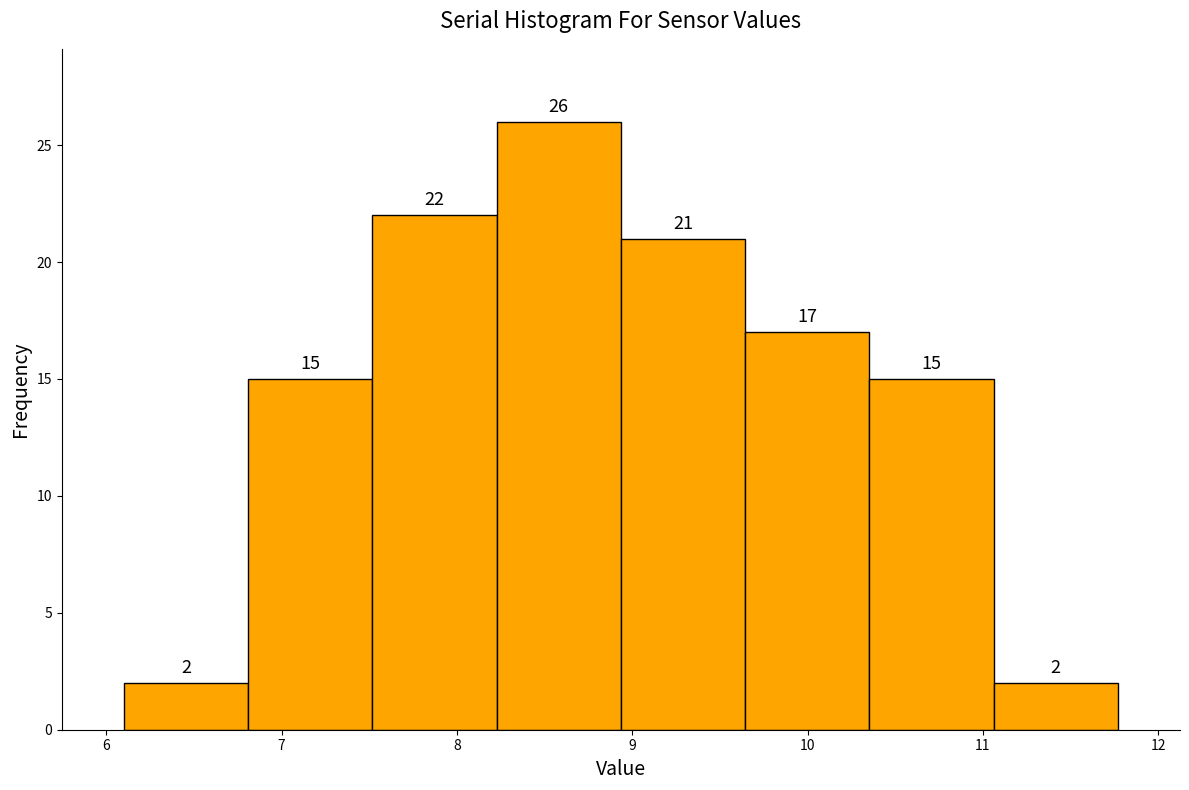

Reading left to right, list every bar in this chart as the range it spans on the x-axis followed by its height. The bar edges are not printed on the chart, so give them approximately, as read against the axis.

6.1 to 6.8: 2
6.8 to 7.5: 15
7.5 to 8.2: 22
8.2 to 8.9: 26
8.9 to 9.6: 21
9.6 to 10.4: 17
10.4 to 11.1: 15
11.1 to 11.8: 2